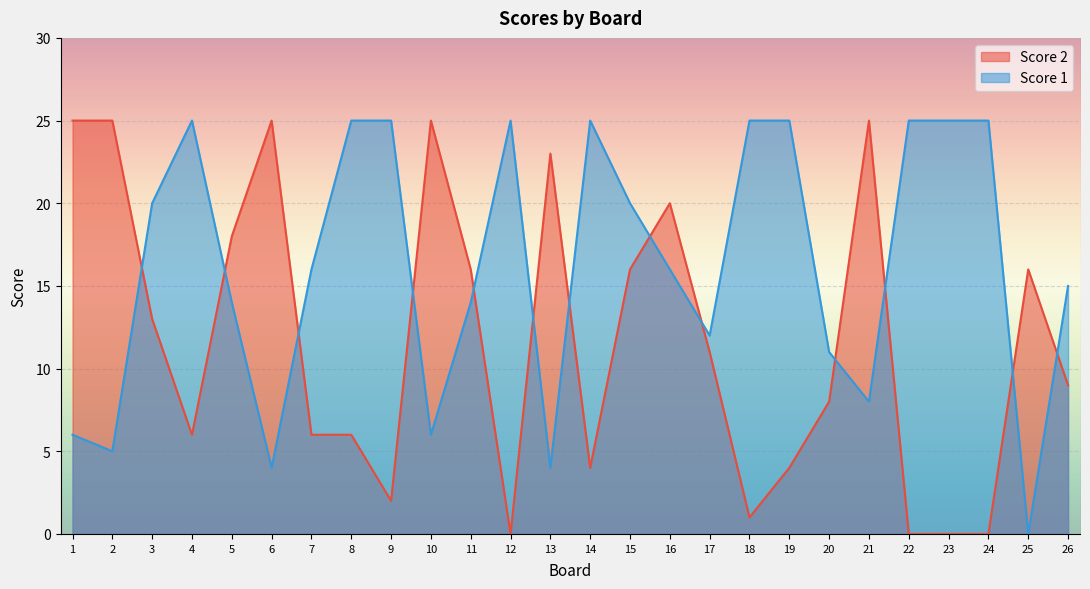

Which series has the largest total across all categories?

Score 1